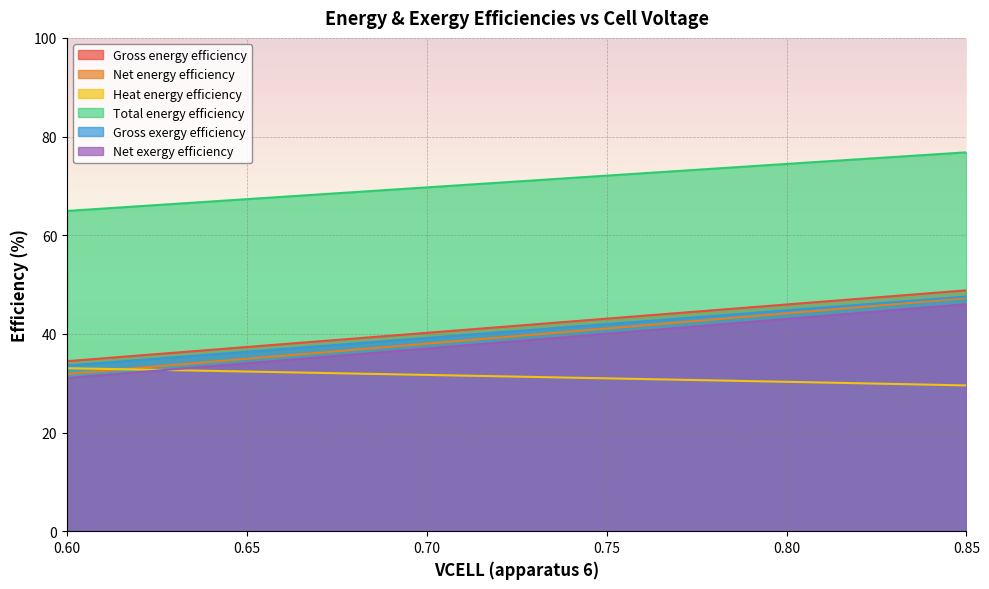

The value of Gross exergy efficiency at 0.70 is 26.8. True or false?

False